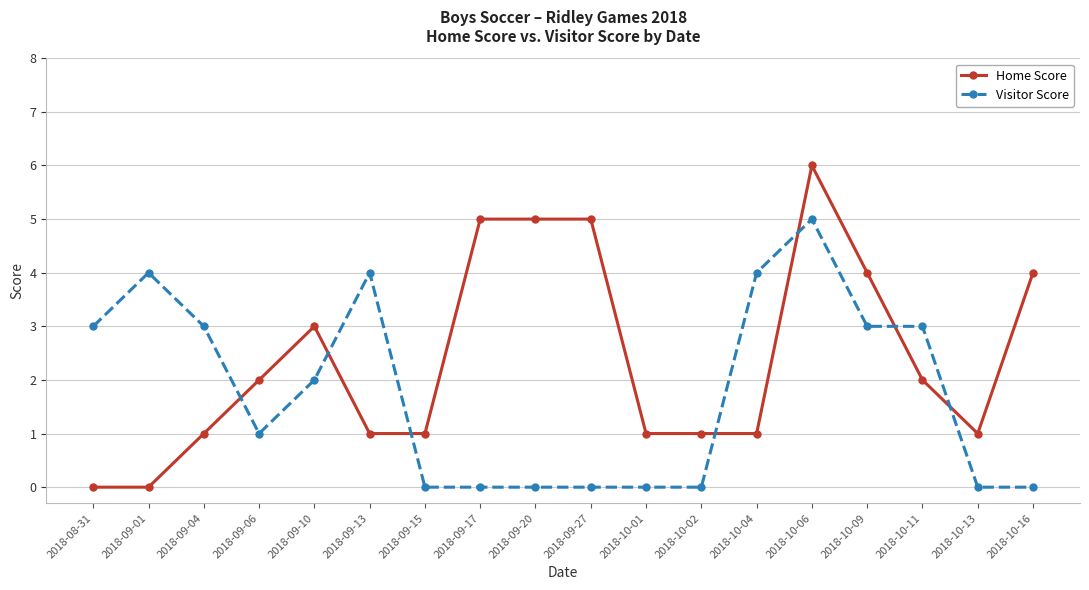

How many series are shown in this chart?

2